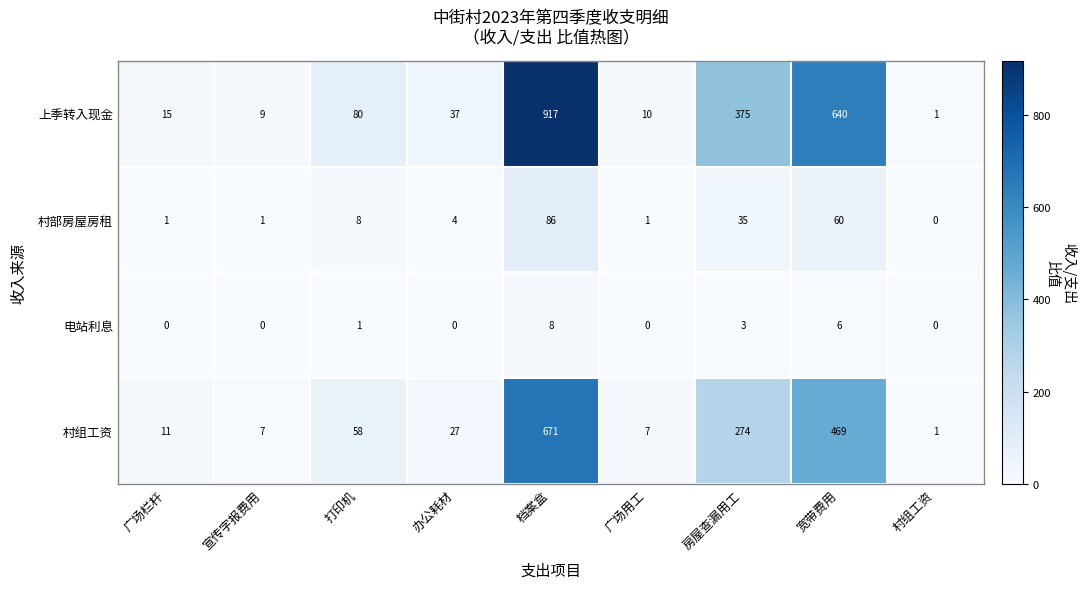

Is it true that 村组工资 equals 15 at 办公耗材?

False